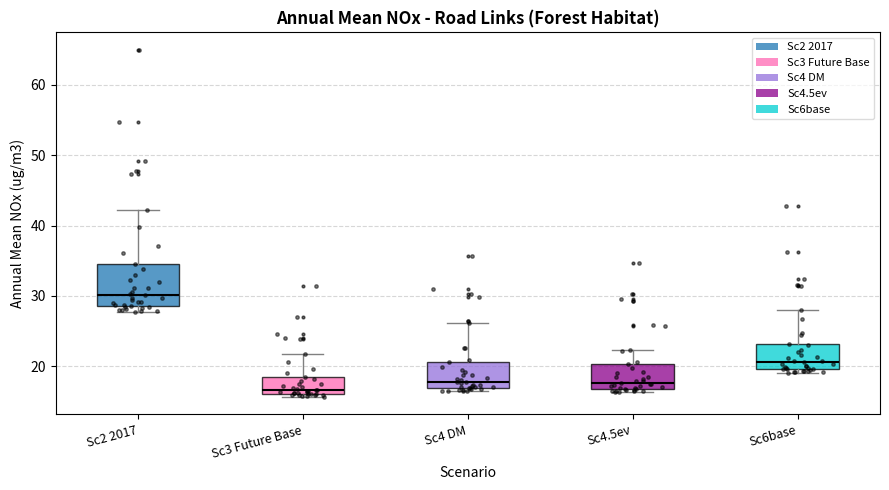

Which box's median line is the highest?

Sc2 2017